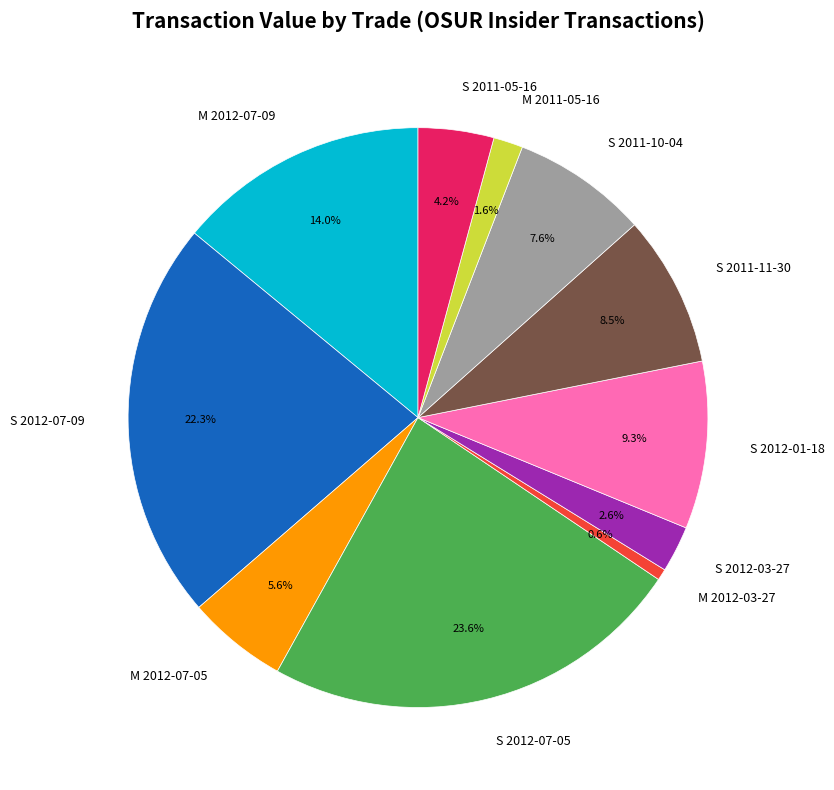

To the nearest percent, what is the difference between the largest and smallest slice percentages?

23%